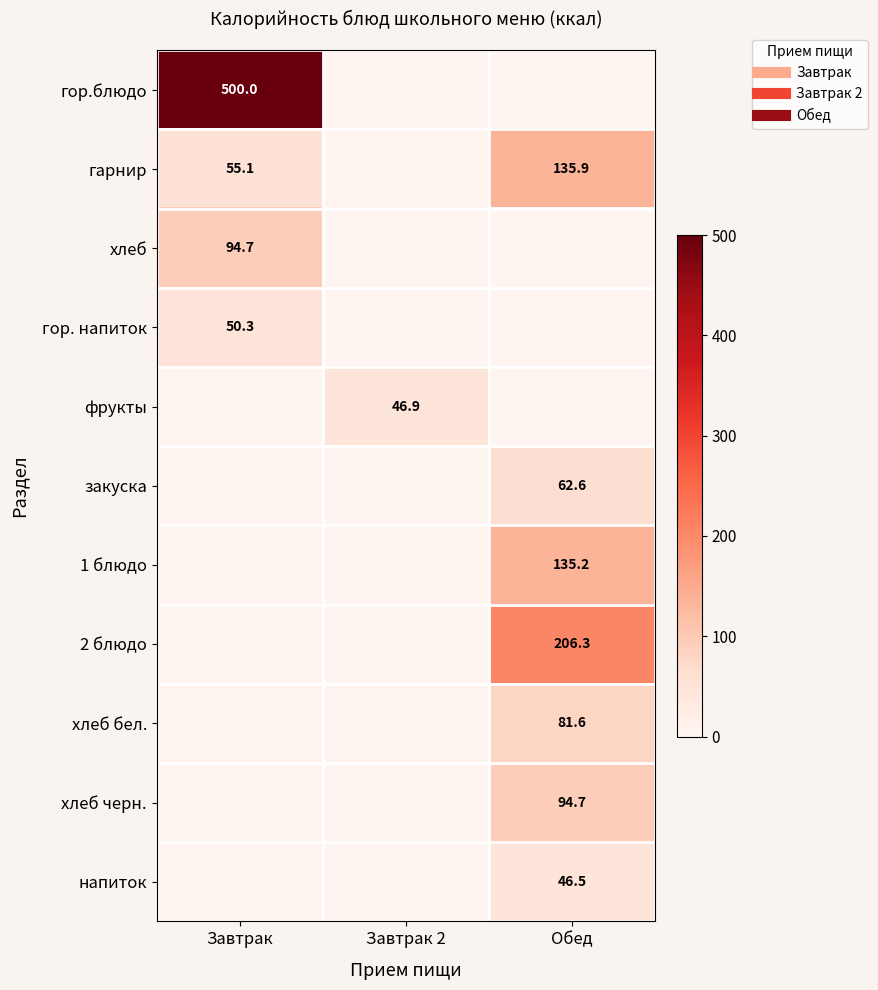

Is the value of напиток at Завтрак 2 greater than the value of хлеб at Обед?

No